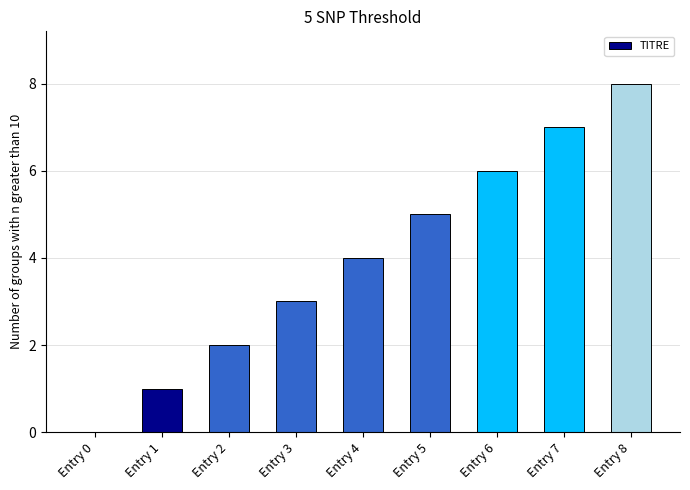

True or false: the data shows 1 at Entry 1.

True